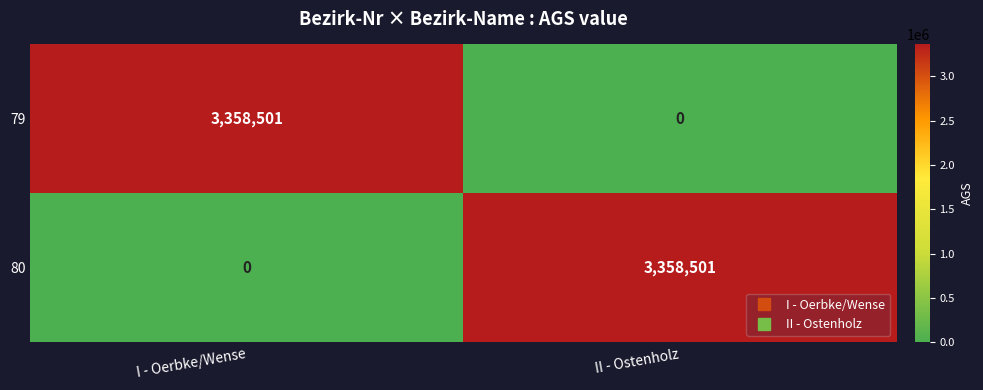

Read the 79 value at I - Oerbke/Wense, to the nearest 100.

3358500